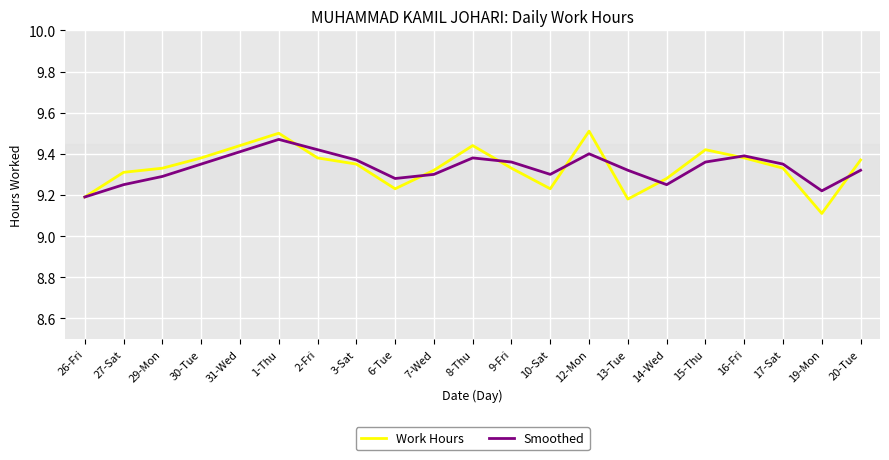

What is the difference between the Smoothed values at 19-Mon and 13-Tue?

0.1